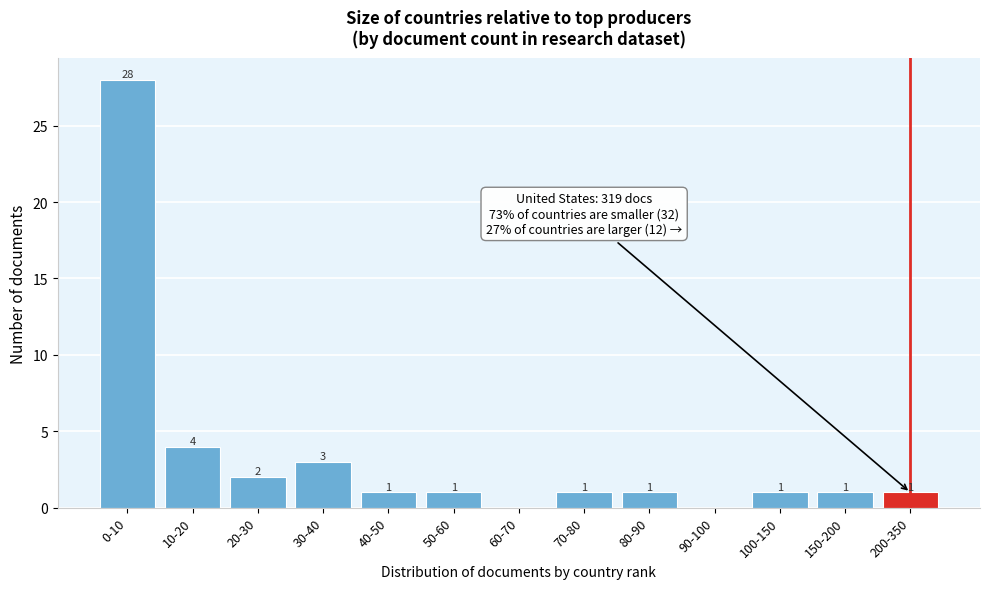

Reading left to right, what are all the values shown in this chart?

0-10=28	10-20=4	20-30=2	30-40=3	40-50=1	50-60=1	60-70=0	70-80=1	80-90=1	90-100=0	100-150=1	150-200=1	200-350=1